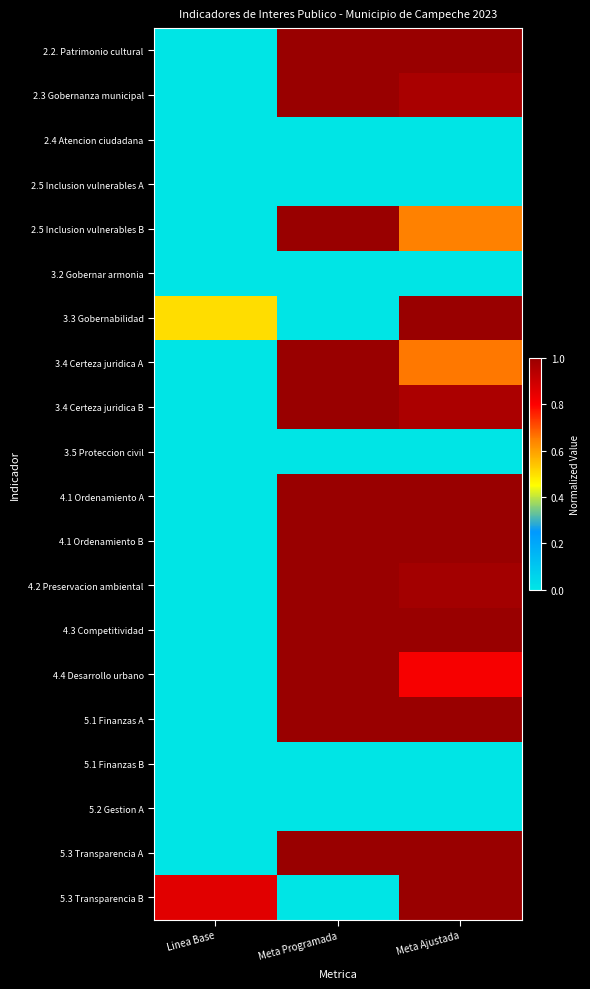

Count the number of categories in the chart.

3